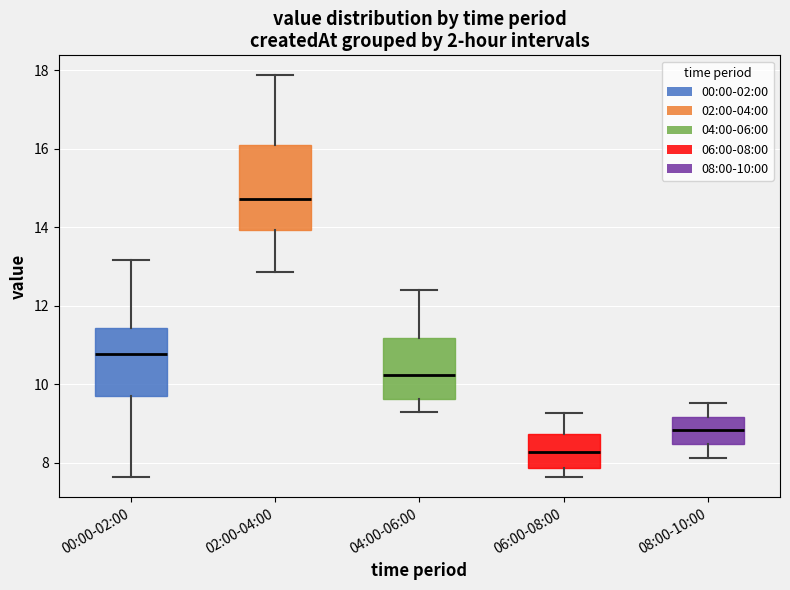

Reading left to right, read every box against the y-axis: the position of its median line, the range the box covers, and the ends of its whiskers. The values are not printed on the chart, so give them approximately, as read against the axis.

00:00-02:00: median 10.8, box 9.8 to 11.4, whiskers 7.6 to 13.2
02:00-04:00: median 14.8, box 14.0 to 16.2, whiskers 12.8 to 17.8
04:00-06:00: median 10.2, box 9.6 to 11.2, whiskers 9.4 to 12.4
06:00-08:00: median 8.2, box 7.8 to 8.8, whiskers 7.6 to 9.2
08:00-10:00: median 8.8, box 8.4 to 9.2, whiskers 8.2 to 9.6